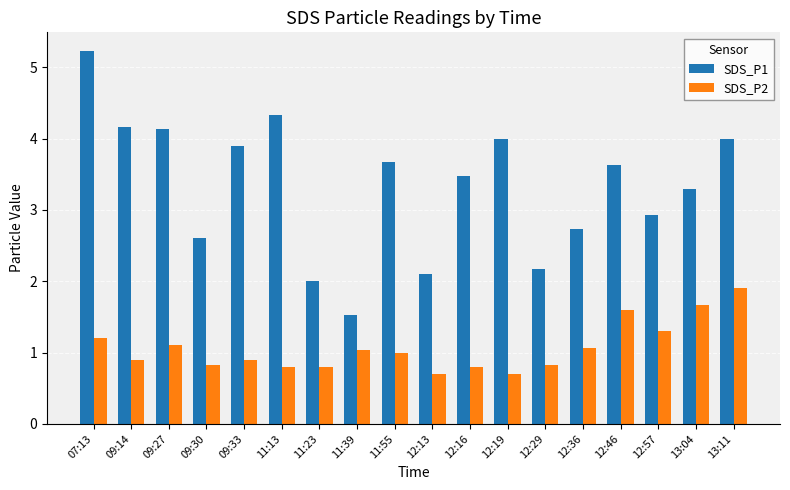

Rank the series by their average value, from highest to lowest.

SDS_P1, SDS_P2